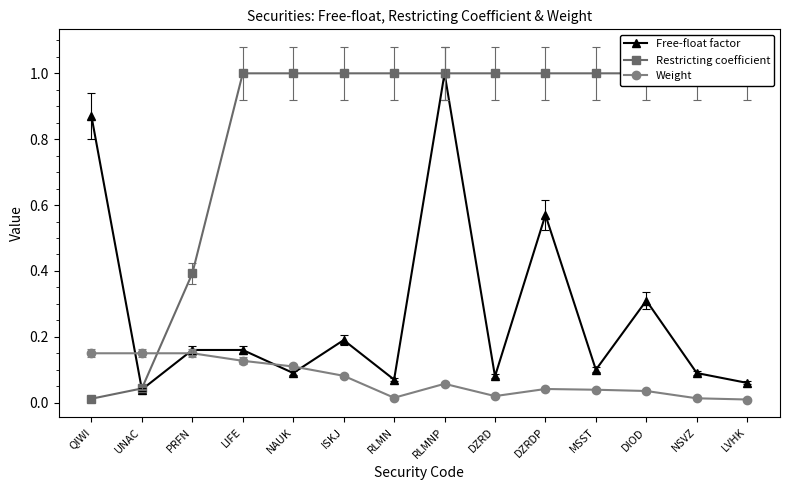

What is the label of the 6th point from the right?

DZRD